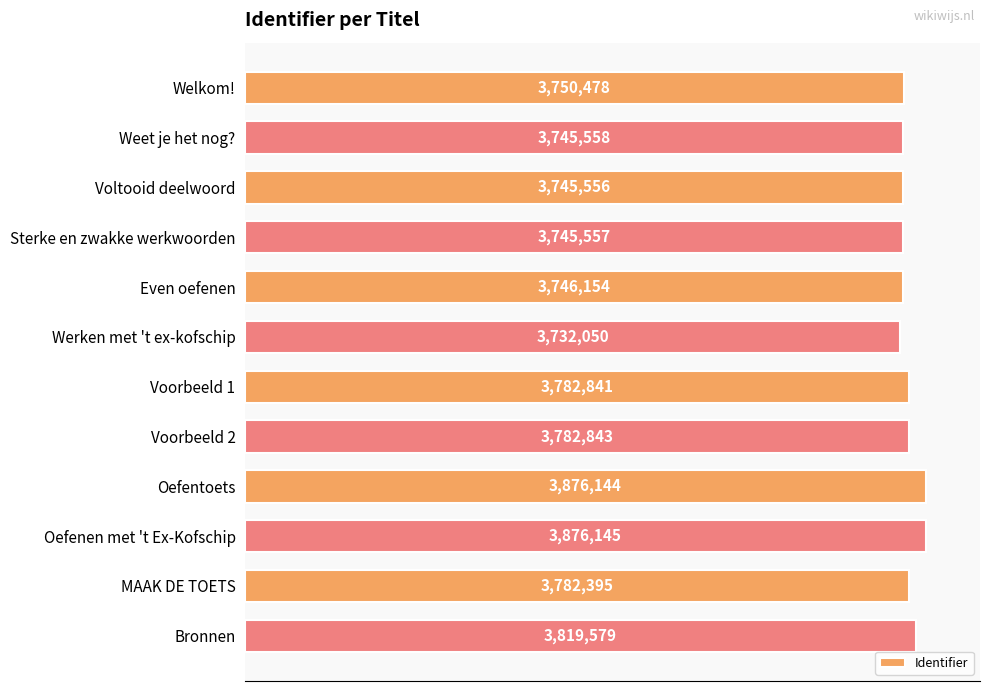

What is the maximum value shown in the chart?

3876145